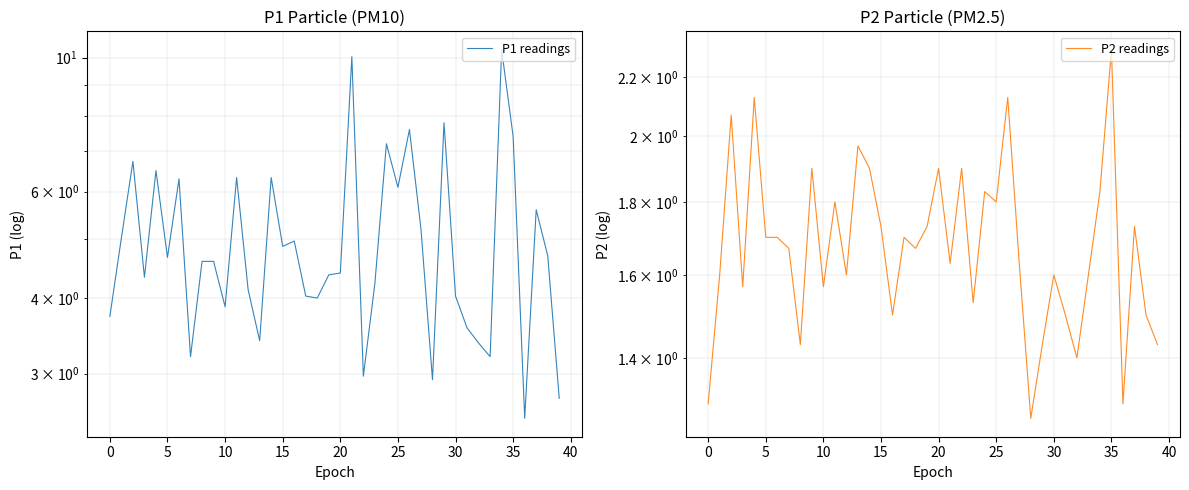

What are all the series names shown in the legend?

P1 readings, P2 readings